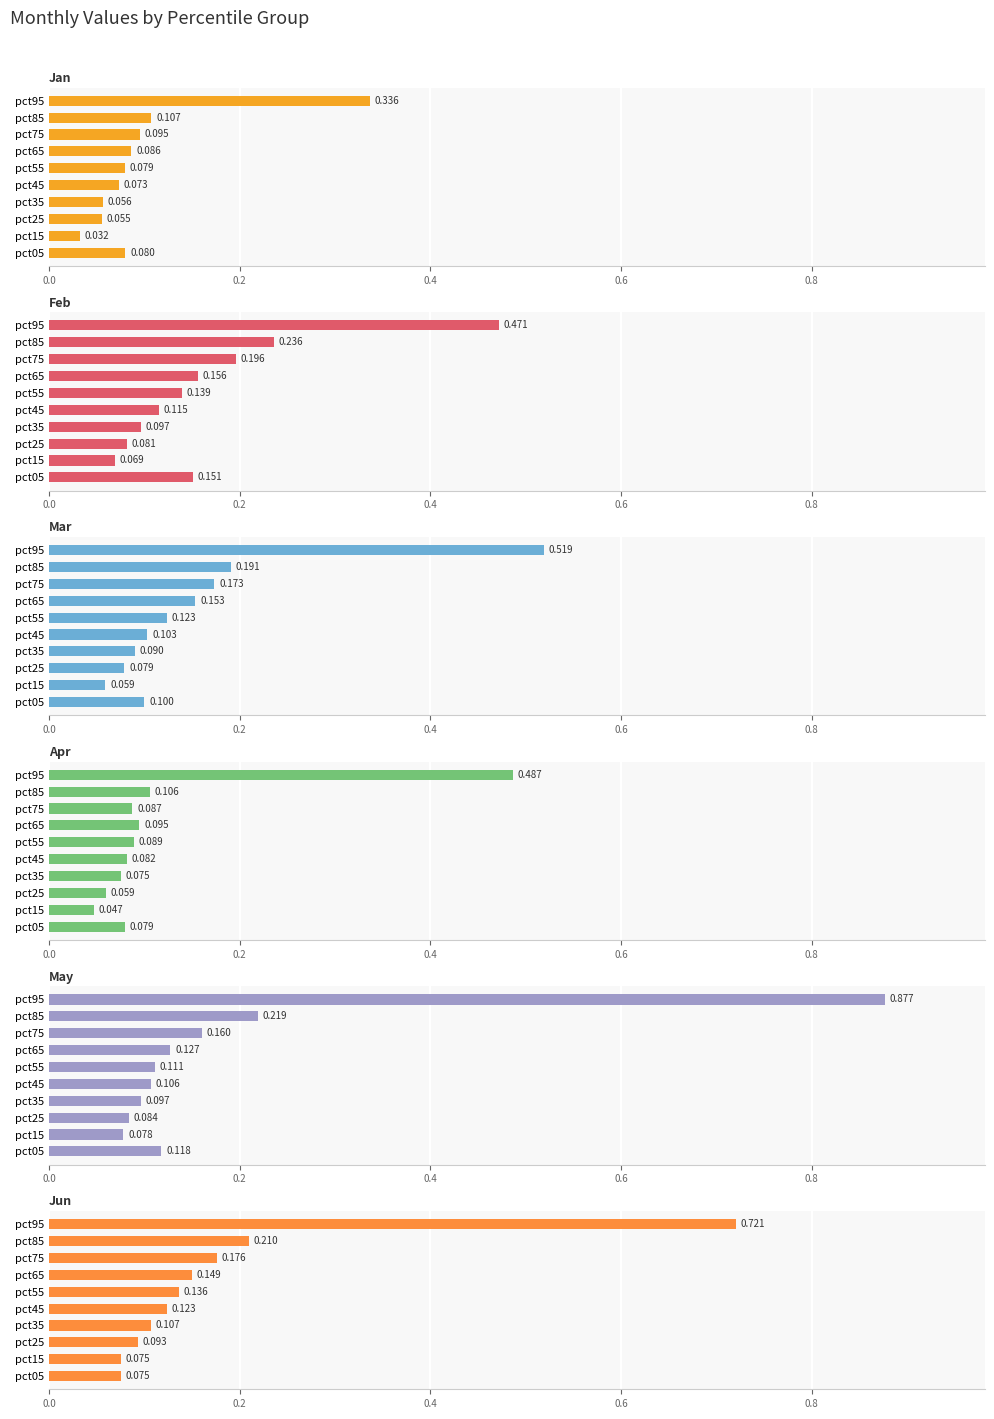

Reading left to right, list all the values displayed in this chart.

Jan: 0.1	0.0	0.1	0.1	0.1	0.1	0.1	0.1	0.1	0.3
Feb: 0.2	0.1	0.1	0.1	0.1	0.1	0.2	0.2	0.2	0.5
Mar: 0.1	0.1	0.1	0.1	0.1	0.1	0.2	0.2	0.2	0.5
Apr: 0.1	0.0	0.1	0.1	0.1	0.1	0.1	0.1	0.1	0.5
May: 0.1	0.1	0.1	0.1	0.1	0.1	0.1	0.2	0.2	0.9
Jun: 0.1	0.1	0.1	0.1	0.1	0.1	0.1	0.2	0.2	0.7